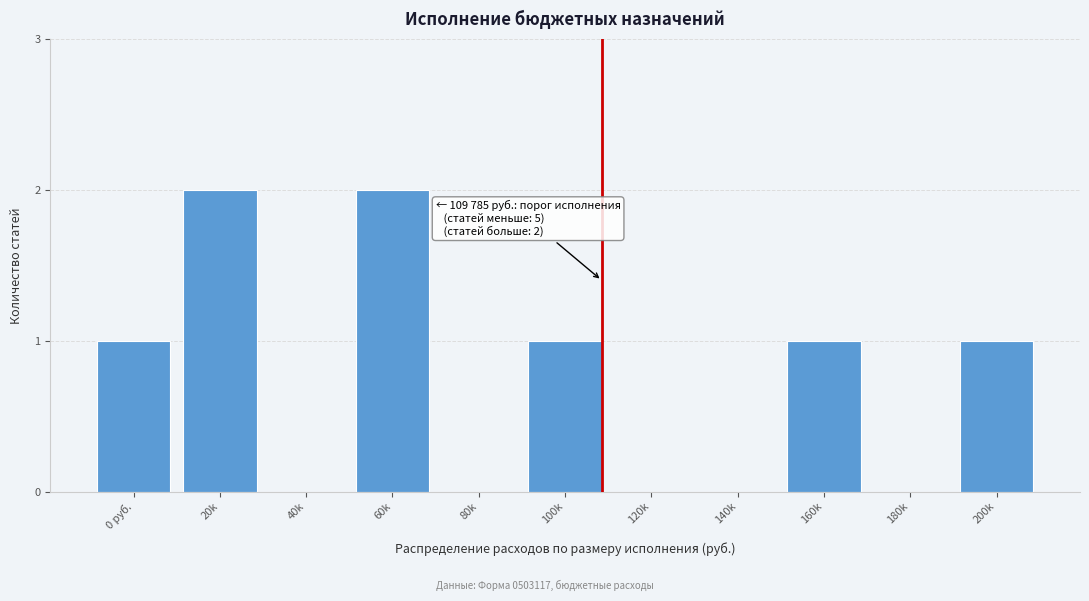

Reading left to right, extract all data points from this chart.

0 руб.=1	20k=2	40k=0	60k=2	80k=0	100k=1	120k=0	140k=0	160k=1	180k=0	200k=1